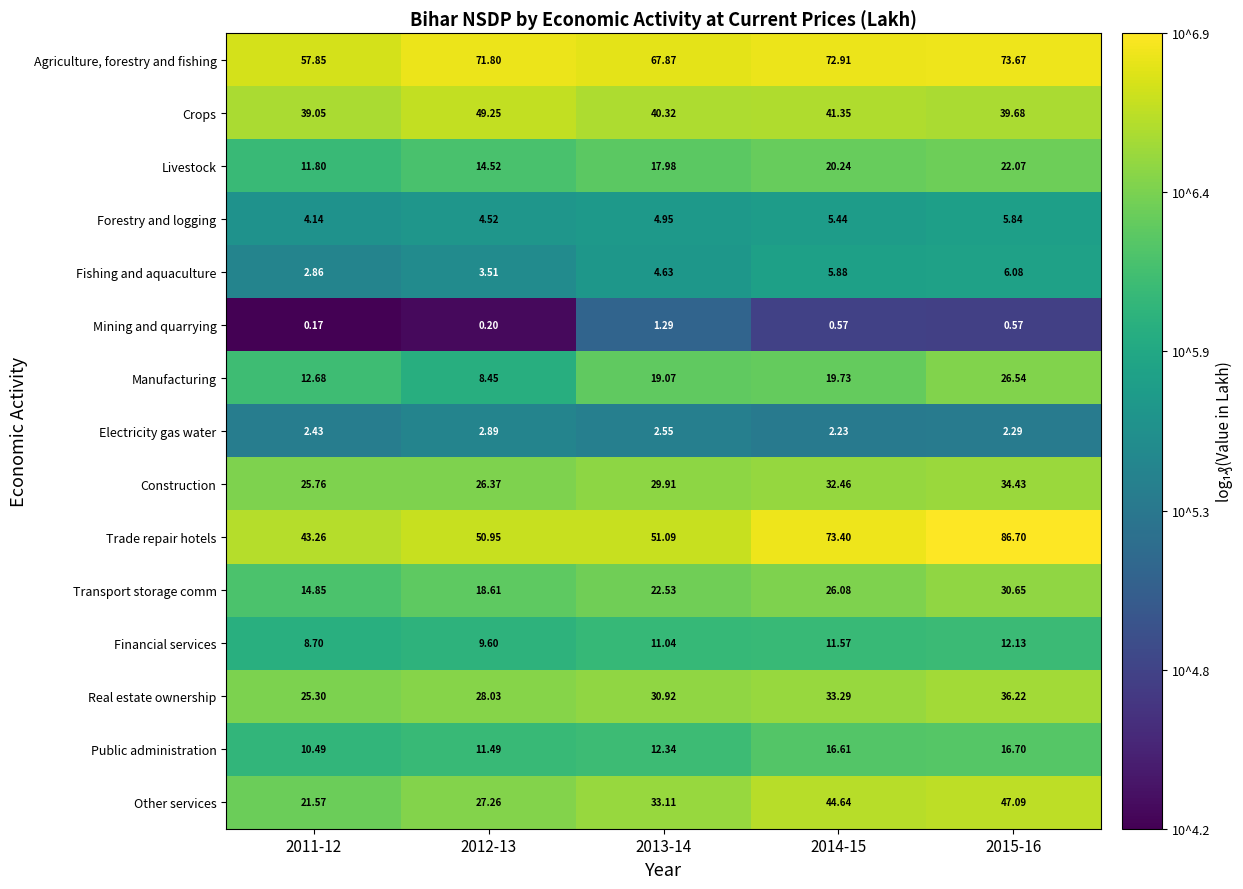

Which series has the widest spread of values?

Trade repair hotels